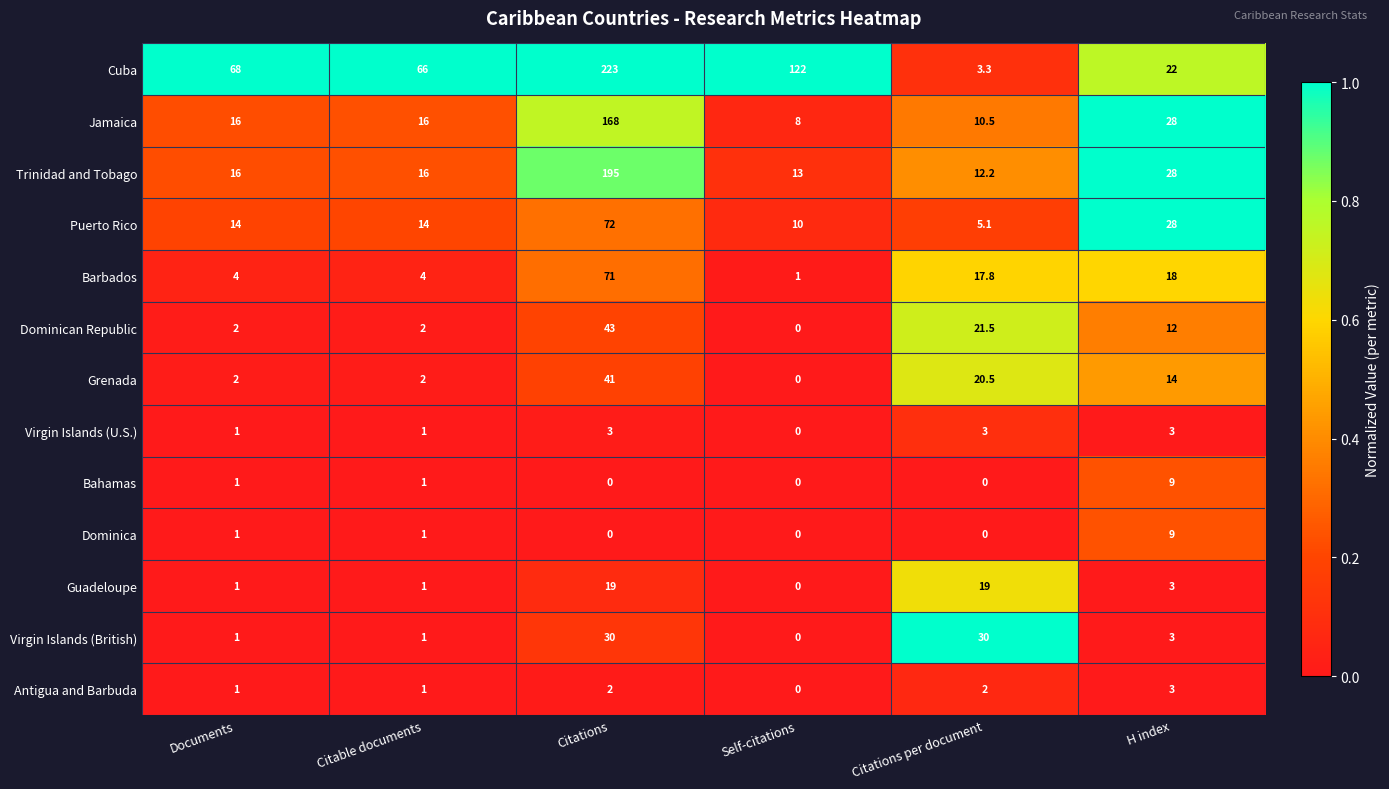

What is the highest value of the Virgin Islands (British) series?

30.0